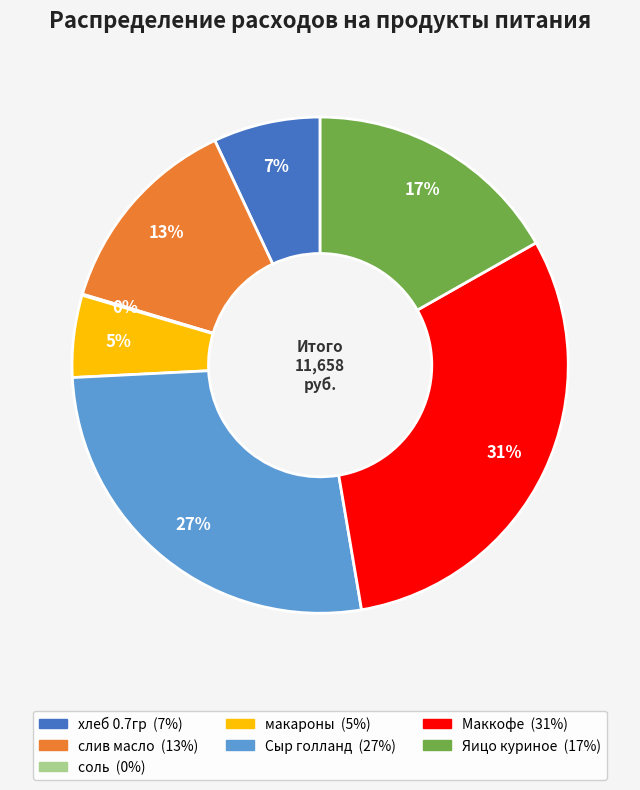

Approximately how many times larger is the value at макароны compared to слив масло?

0.4